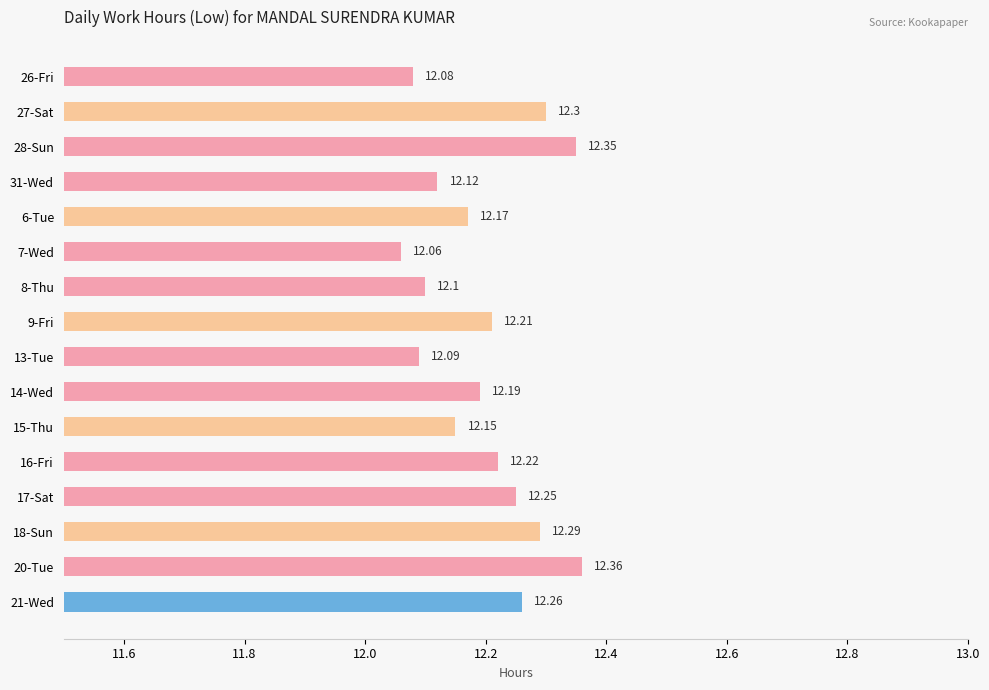

What is the maximum value shown in the chart?

12.4